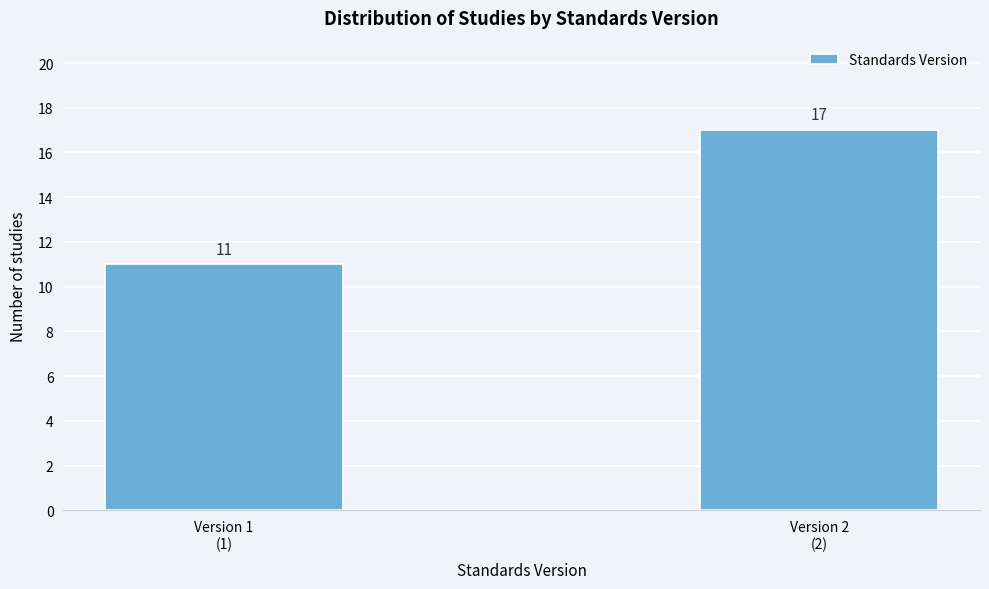

Reading left to right, transcribe all the data shown in this chart.

11	17